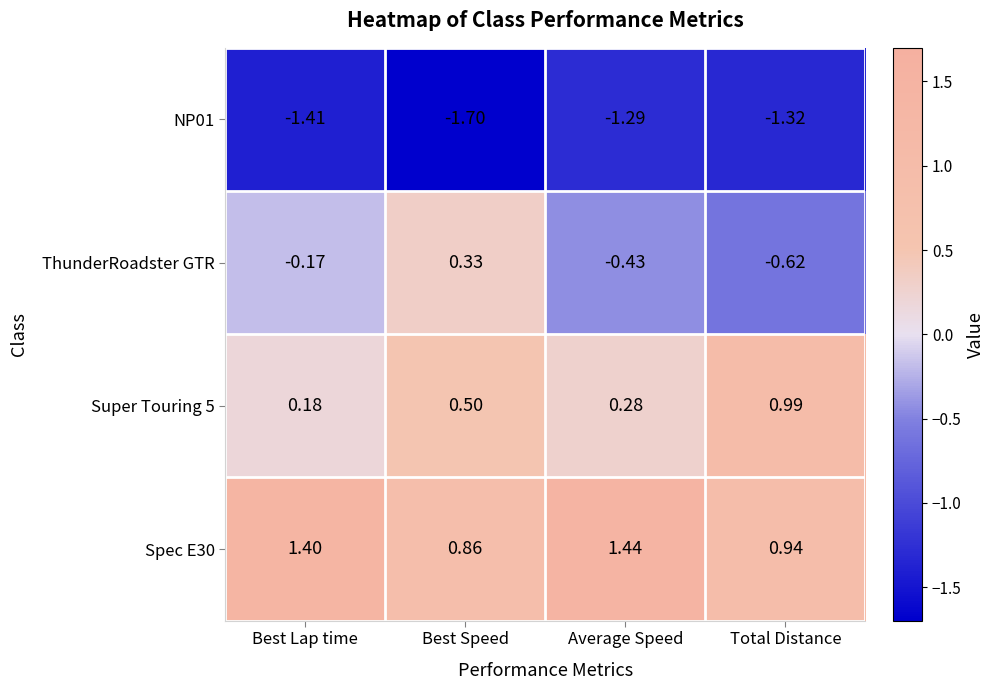

Which label corresponds to the largest value in the chart?

Average Speed